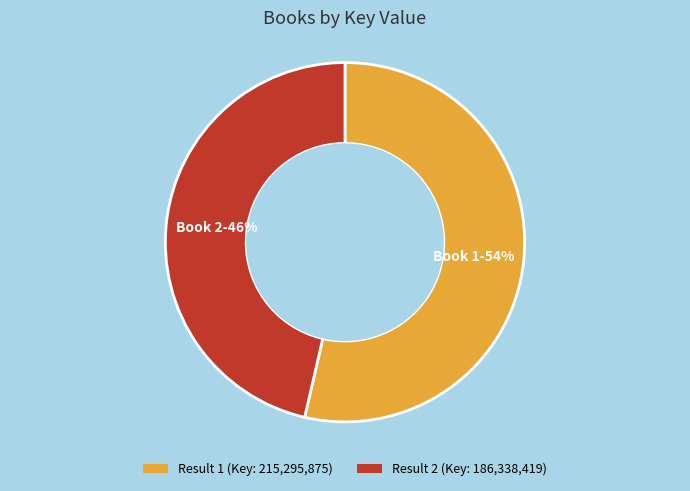

Is there any slice that represents more than half of the pie?

Yes